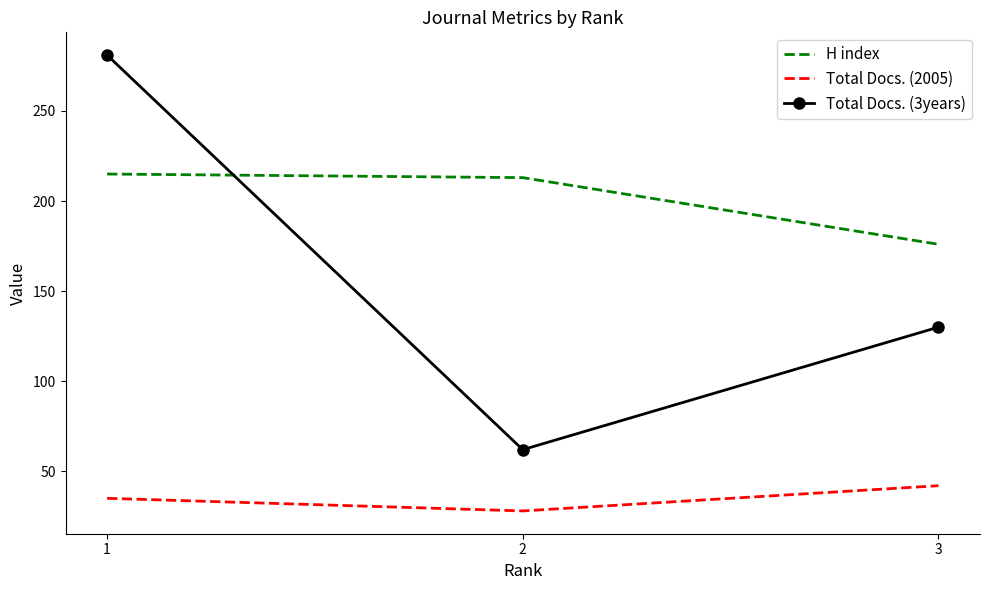

What is the difference between the highest and lowest values at 3?

134